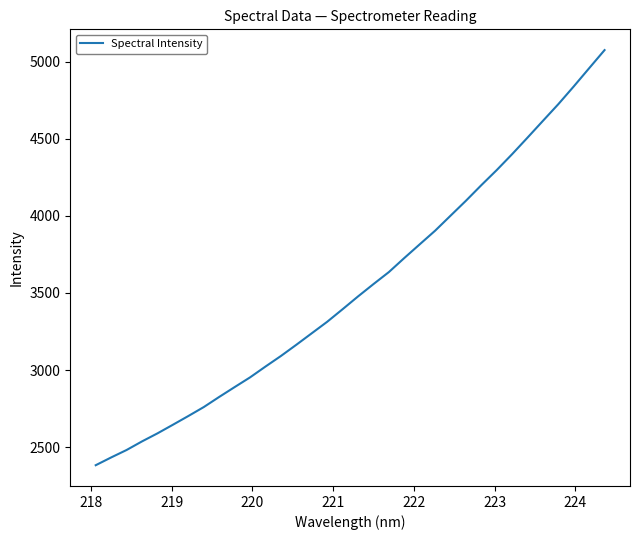

What is the difference between the maximum and minimum values?

2690.7